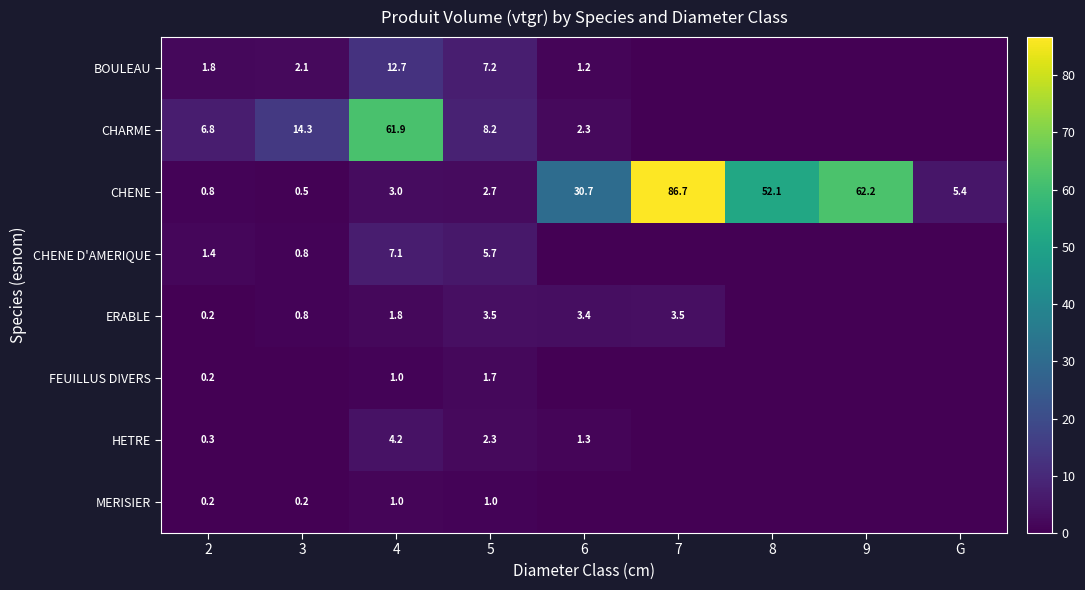

List the labels in order of CHENE value, smallest first.

3, 2, 5, 4, G, 6, 8, 9, 7